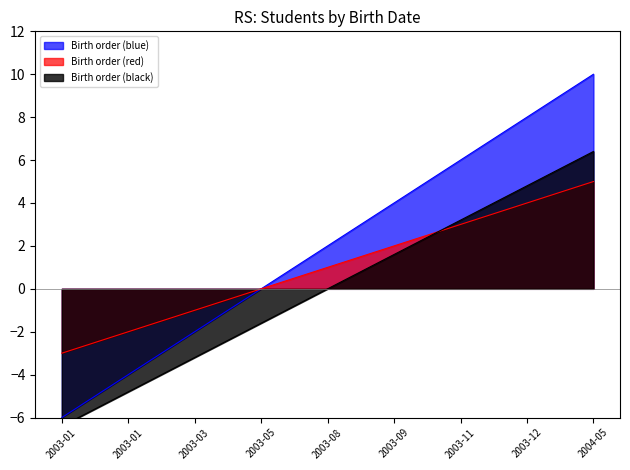

Which label corresponds to the largest value in the chart?

2004-05